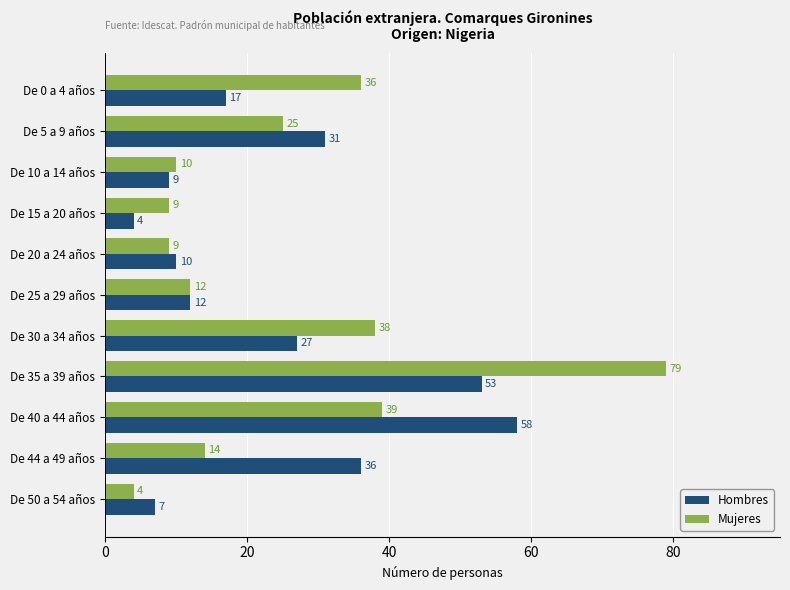

Rank the categories by Hombres value from highest to lowest.

De 40 a 44 años, De 35 a 39 años, De 44 a 49 años, De 5 a 9 años, De 30 a 34 años, De 0 a 4 años, De 25 a 29 años, De 20 a 24 años, De 10 a 14 años, De 50 a 54 años, De 15 a 20 años